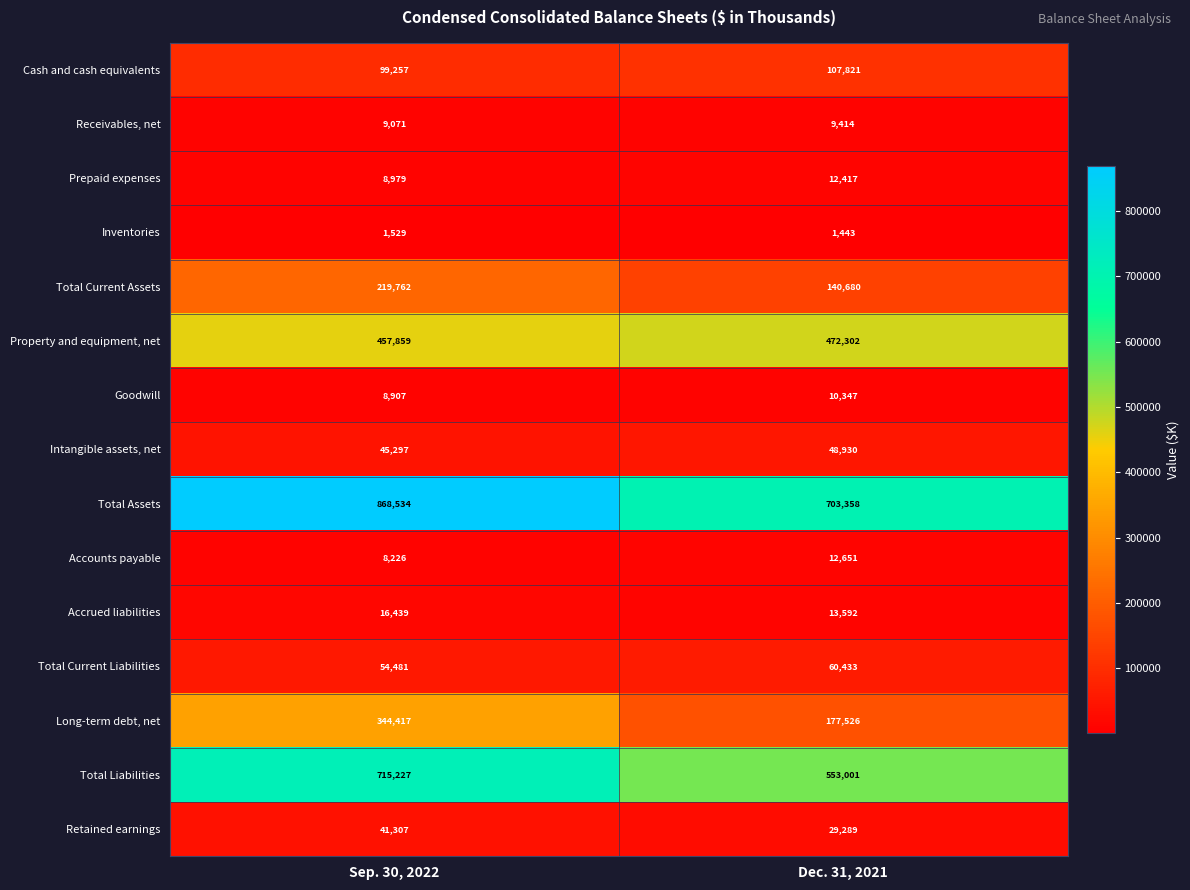

Where is Property and equipment, net nearest to the value 465080?

Sep. 30, 2022